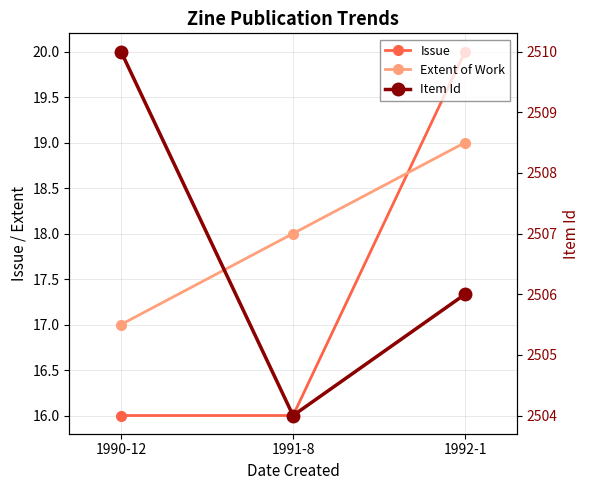

What is the lowest value of the Issue series?

16